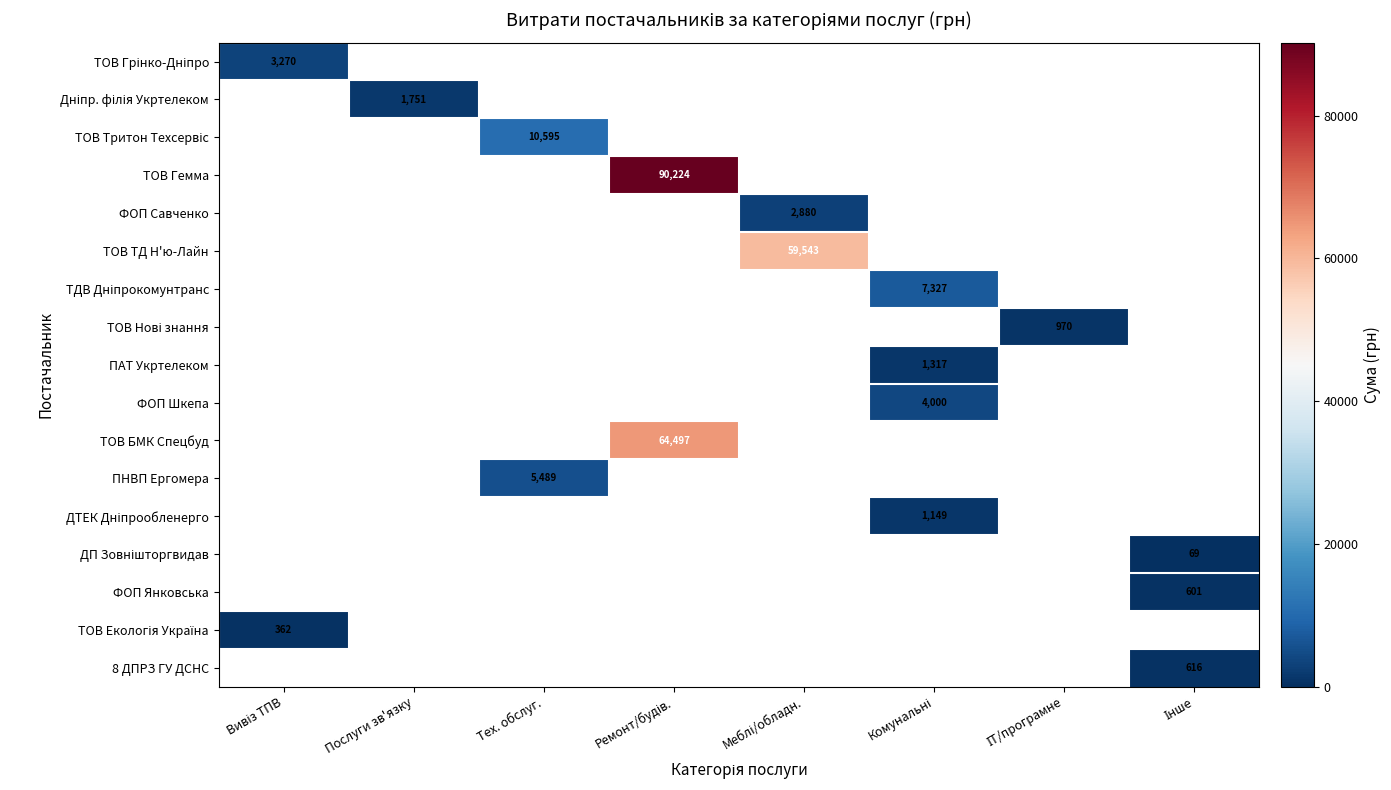

Count the number of categories in the chart.

8